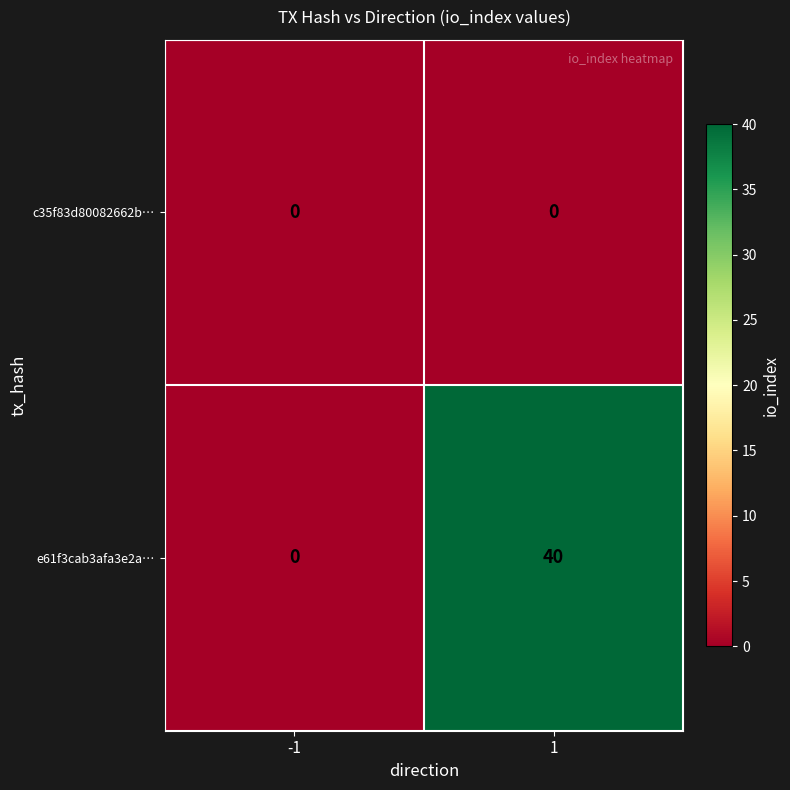

What is the difference between the maximum and minimum values in the e61f3cab3afa3e2a… series?

40